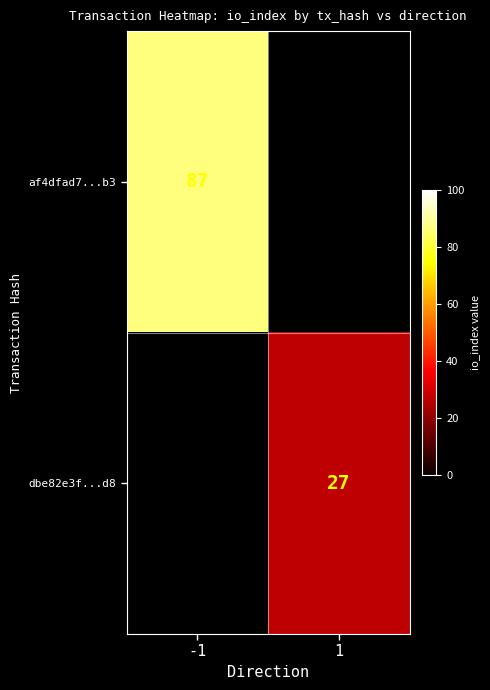

The af4dfad7...b3 series shows 123 at -1. True or false?

False